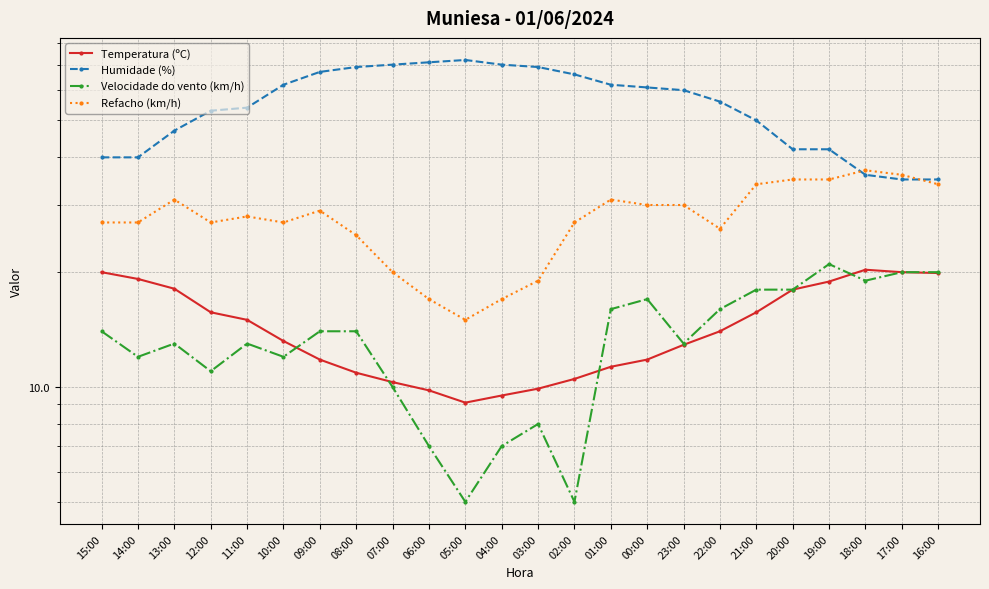

What is the value of the Temperatura (ºC) point at the 11th from the left?

9.1